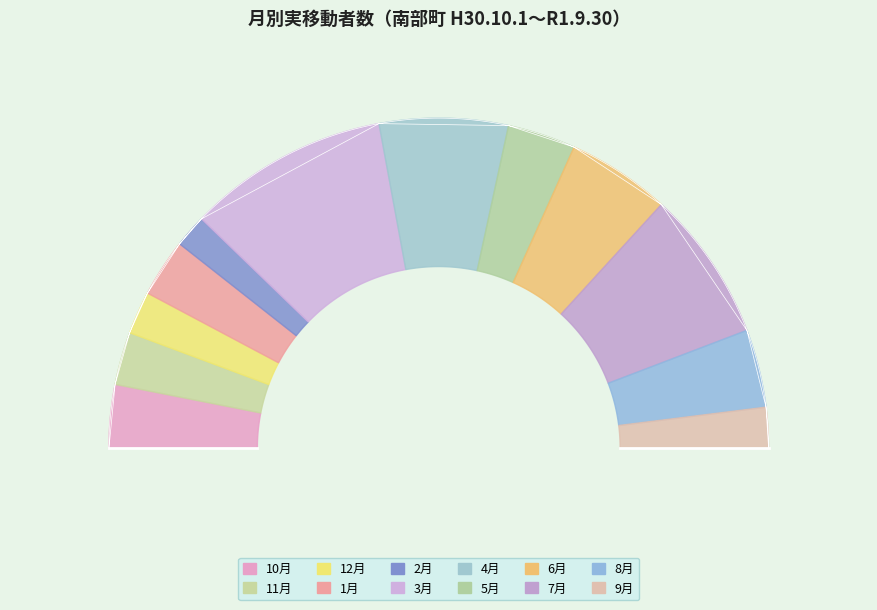

Does 10月 account for over 50% of the chart?

No